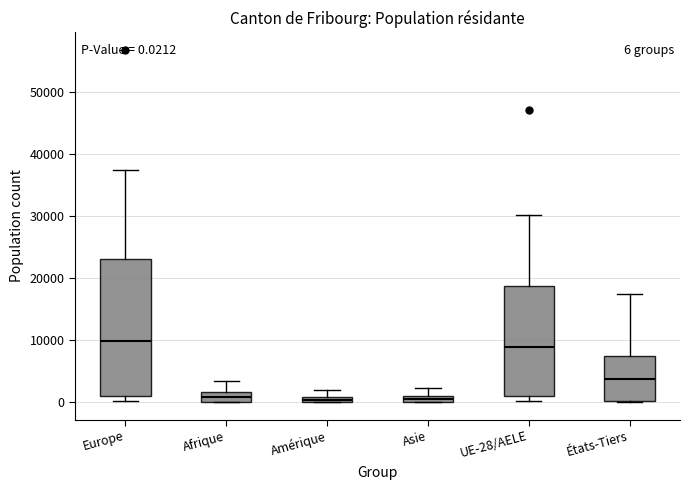

Comparing the boxes themselves (not the whiskers), which one is the tallest?

Europe